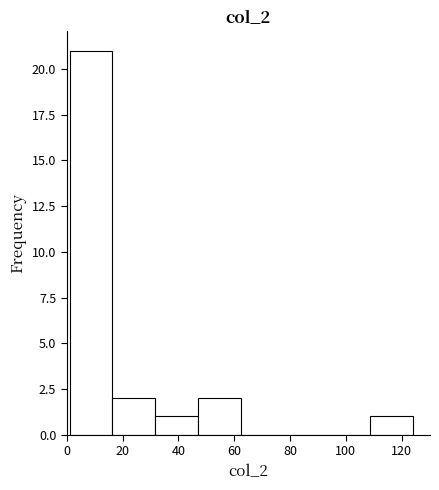

Reading left to right, transcribe this chart: for each bar, give the range it covers on the x-axis and its height. Neither the bar edges nor the heights are printed on the chart, so give them approximately, as read against the axes.

2 to 16: 21
16 to 32: 2
32 to 48: 1
48 to 62: 2
62 to 78: 0
78 to 94: 0
94 to 108: 0
108 to 124: 1